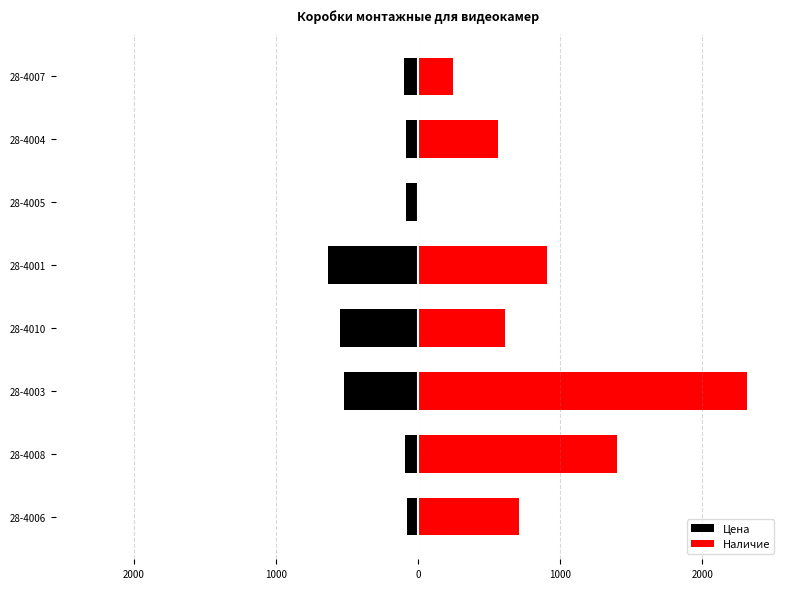

What is the average value of the Цена series?

-266.6